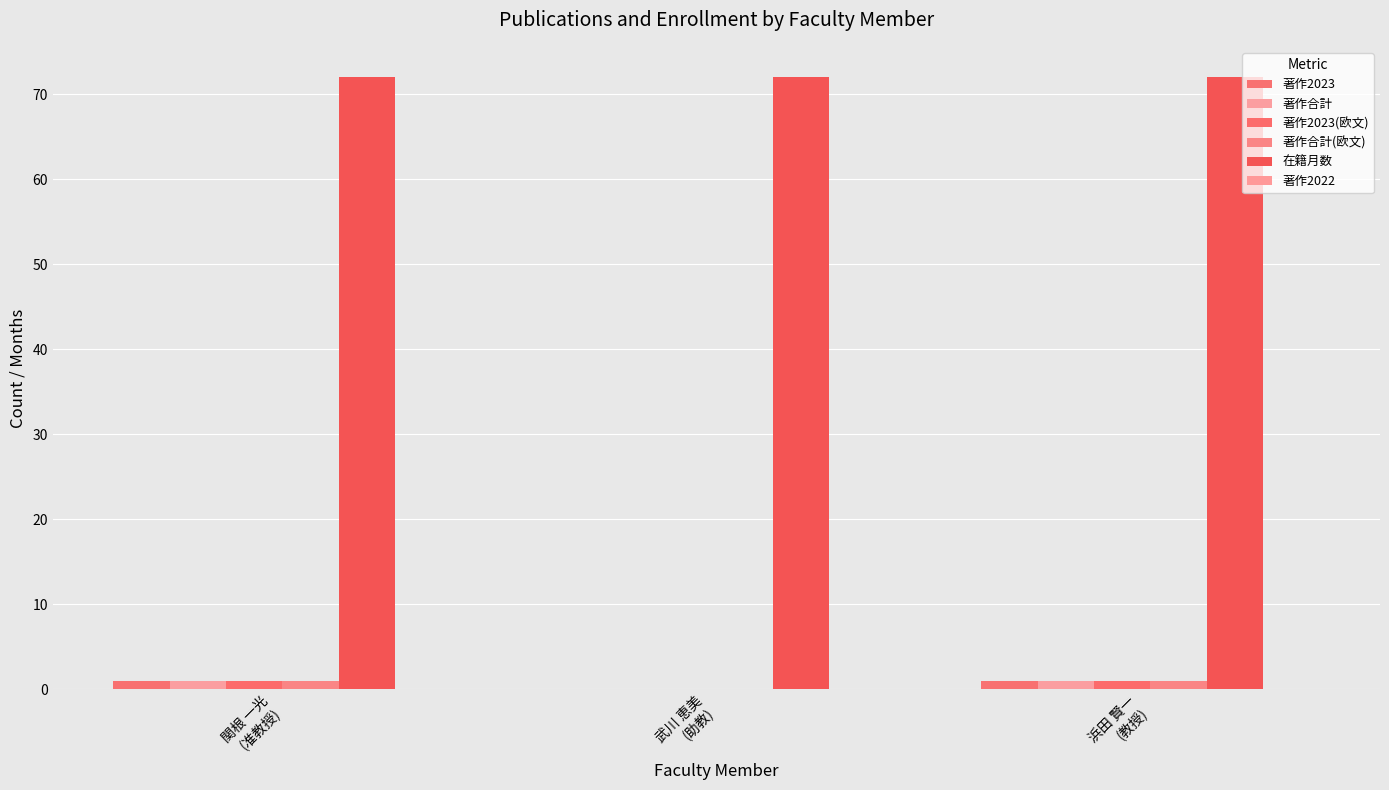

Rank the series at 浜田 賢一
(教授) from lowest to highest value.

著作2022, 著作2023, 著作合計, 著作2023(欧文), 著作合計(欧文), 在籍月数